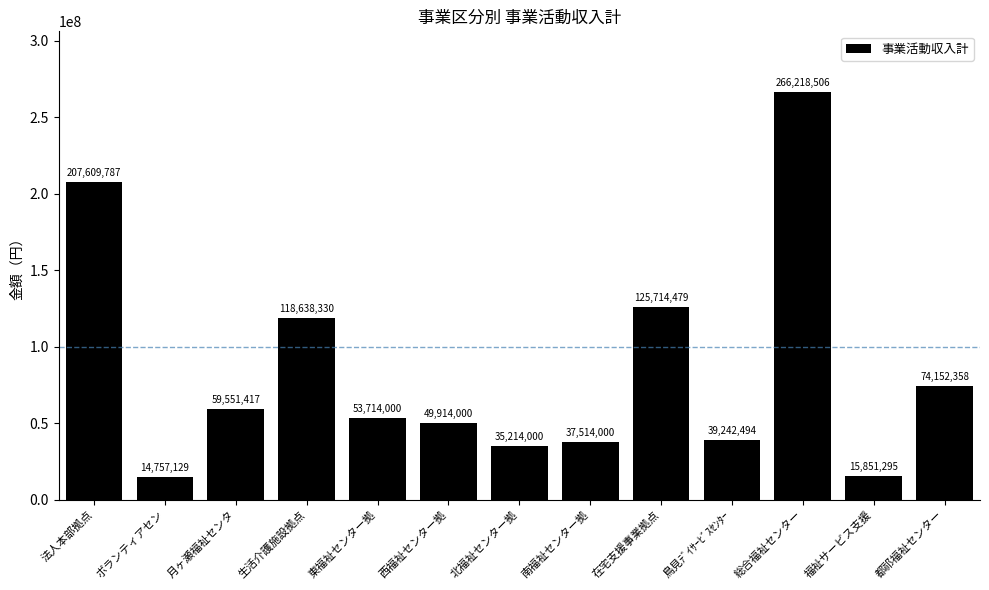

What is the greatest value displayed?

266218506